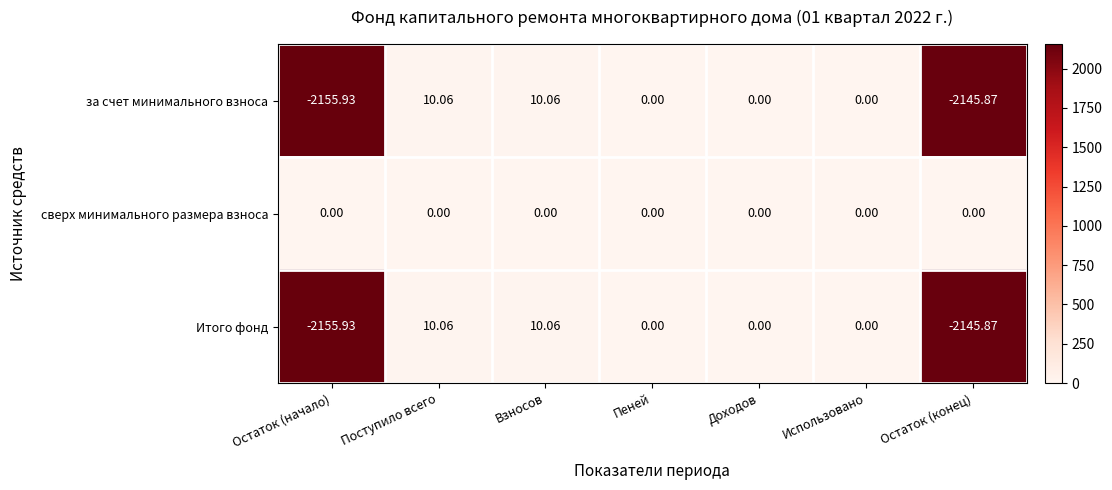

Is the value of сверх минимального размера взноса at Доходов greater than the value of Итого фонд at Поступило всего?

No